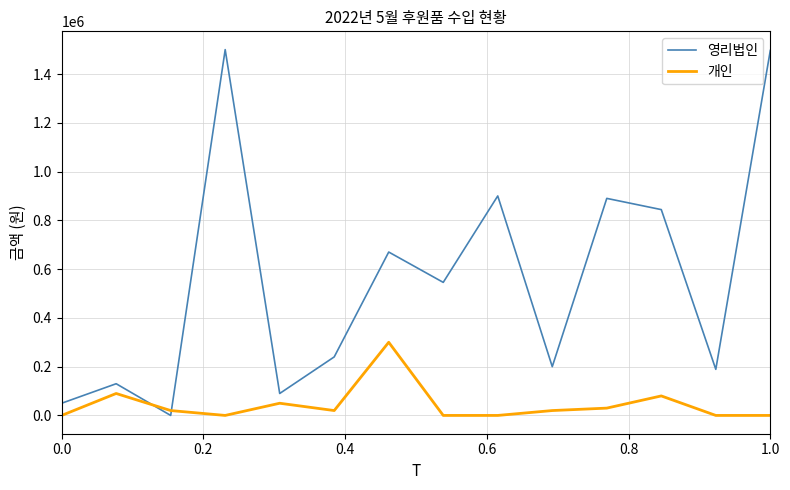

What is the difference between the maximum and minimum values in the 영리법인 series?

1500000